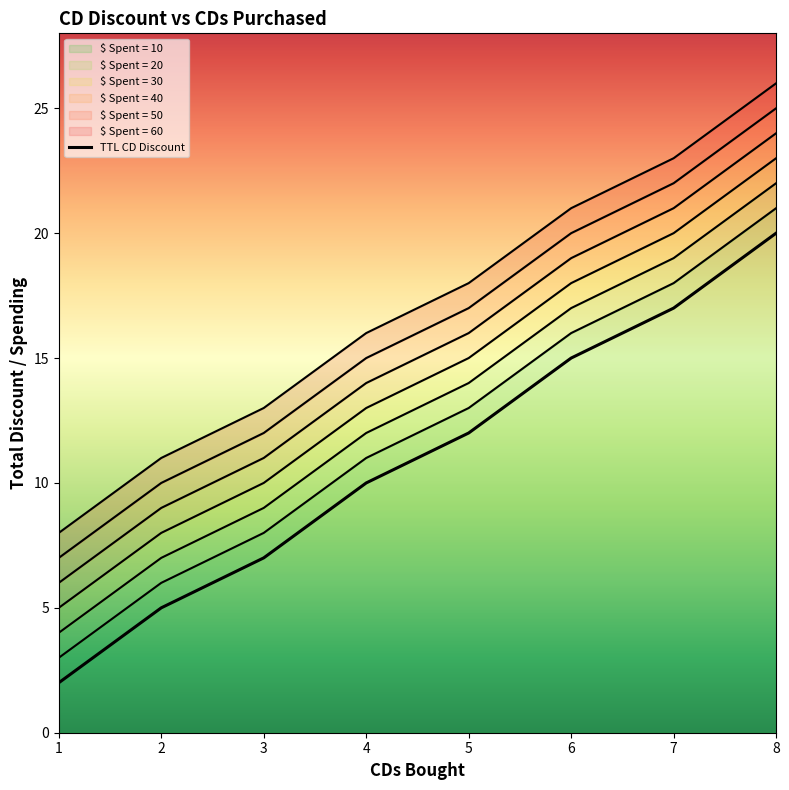

List the series in order of their peak value, lowest first.

$ Spent = 10, $ Spent = 20, $ Spent = 30, $ Spent = 40, $ Spent = 50, $ Spent = 60